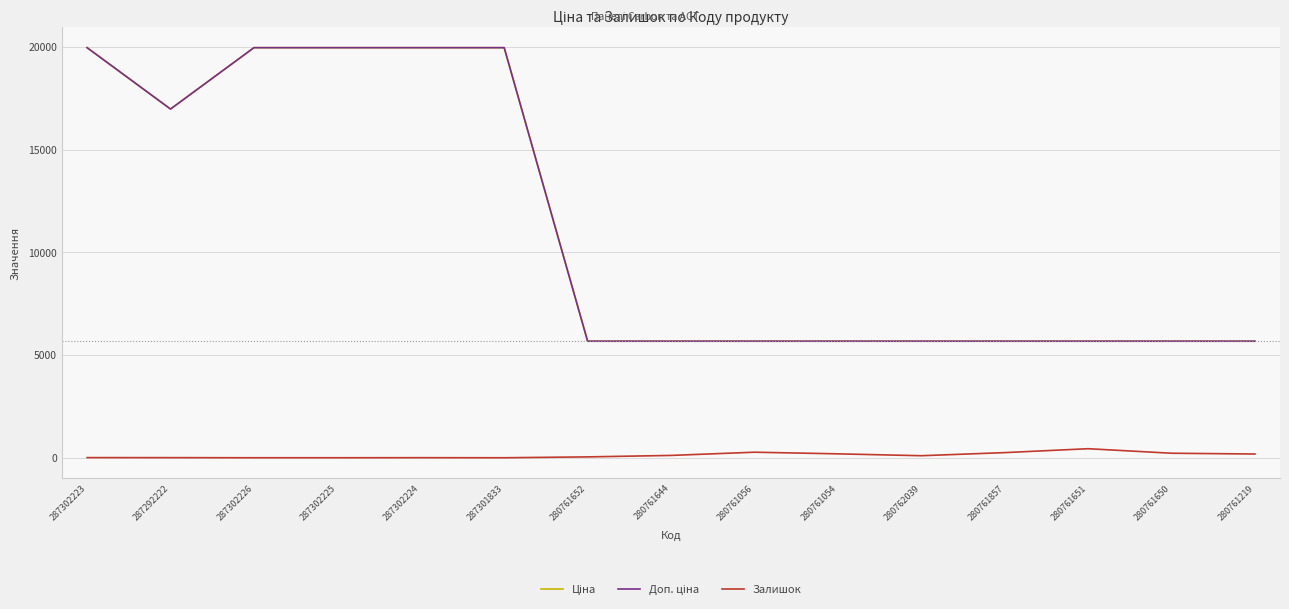

What value does the Залишок series have at 280761650?

220.0